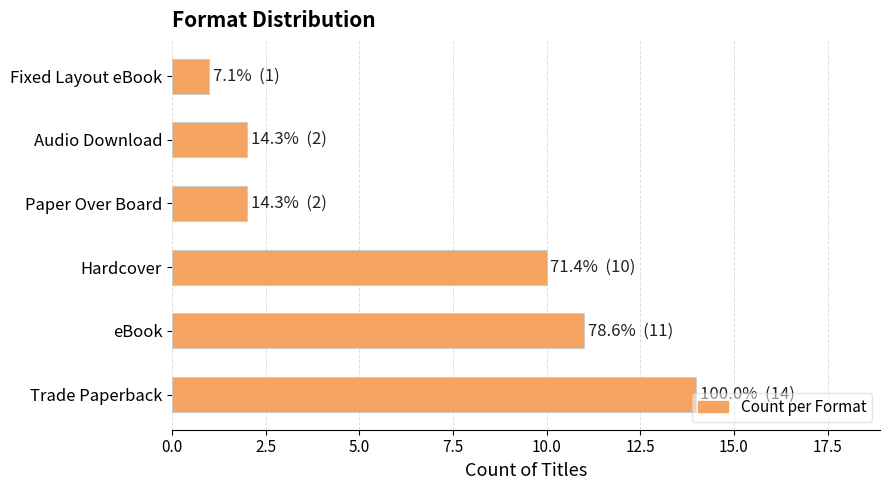

Are the bars grouped side by side (vs. stacked)?

No